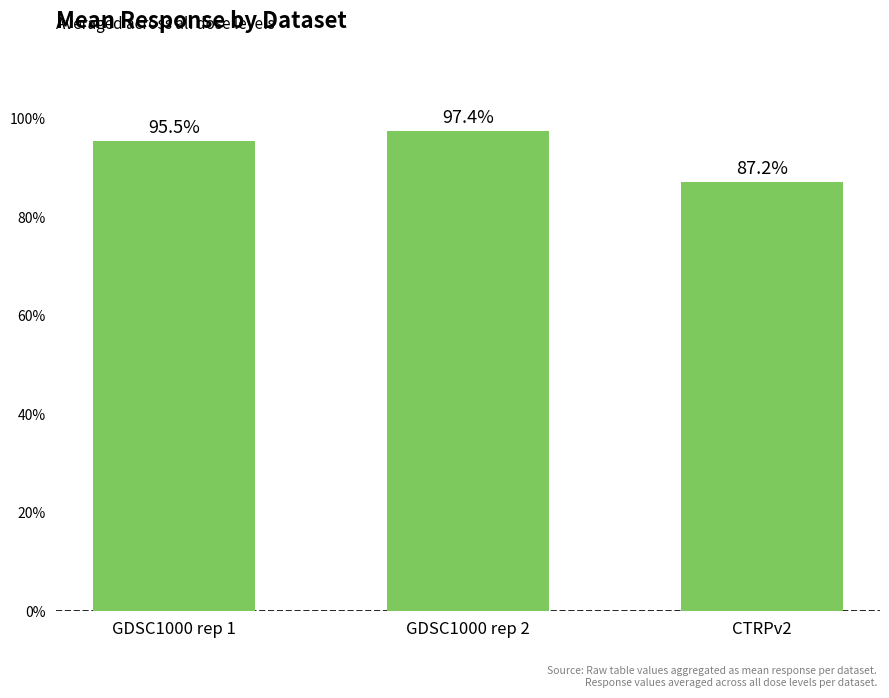

The chart shows a value of 87.2 at CTRPv2. True or false?

True